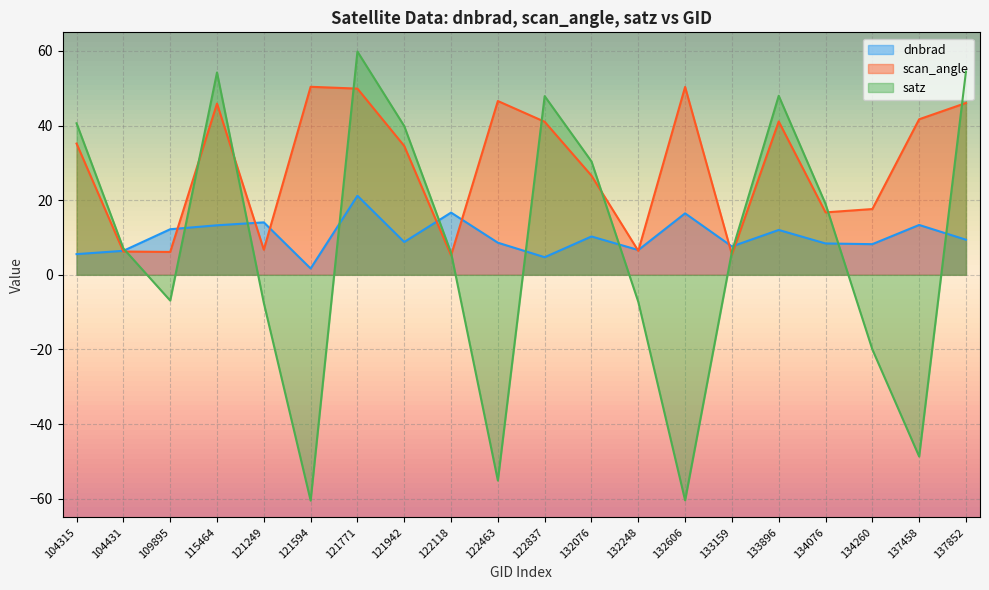

How many lines are shown in the chart?

3